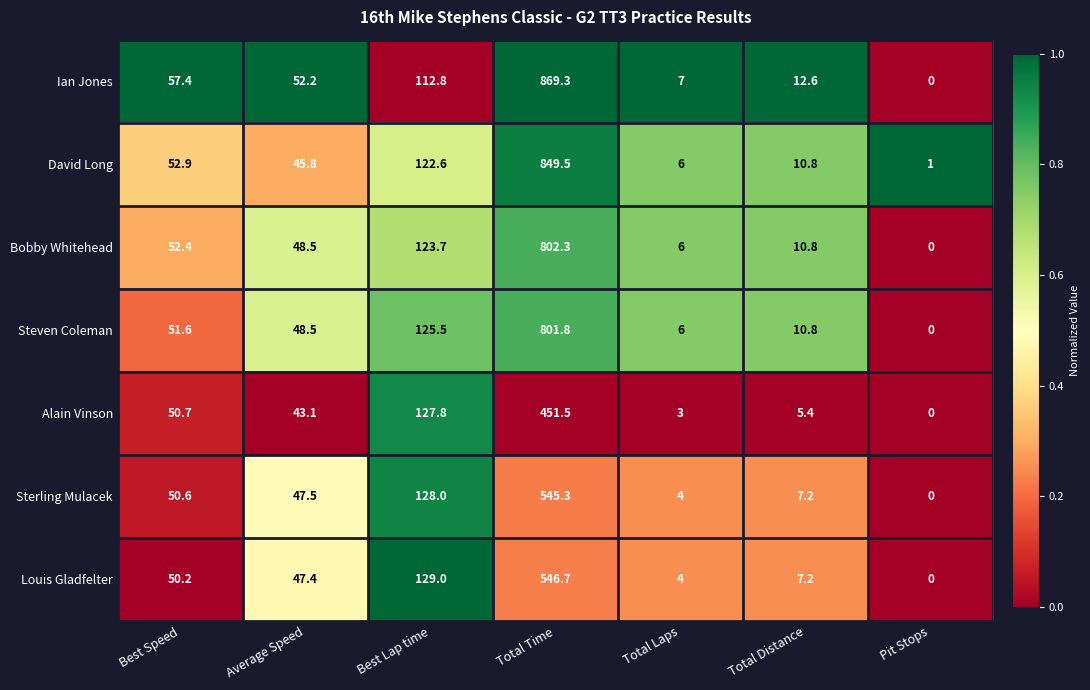

At which category does the chart reach its minimum across all series?

Pit Stops